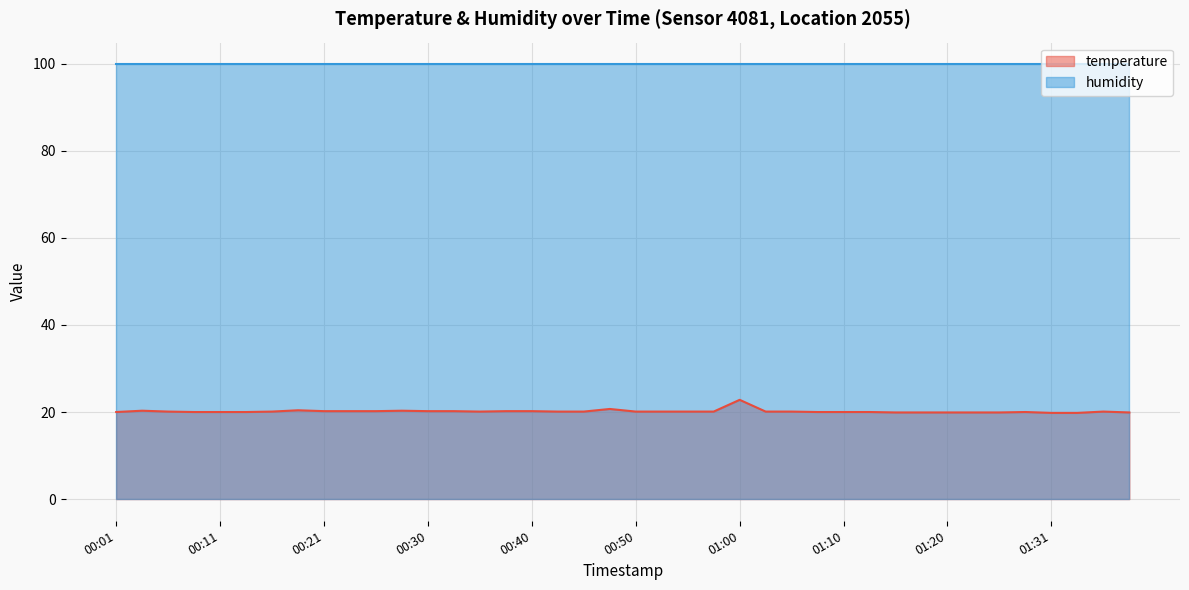

What is the total value across all series at 00:21?

120.1